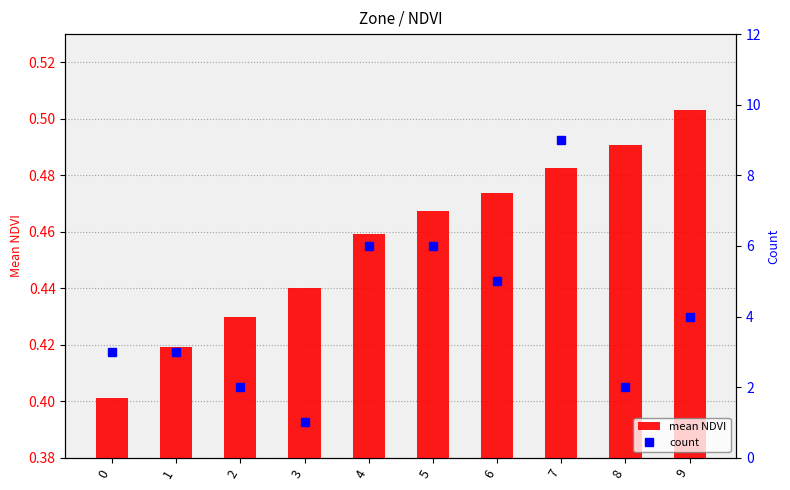

Which series has the largest range (max minus min)?

count